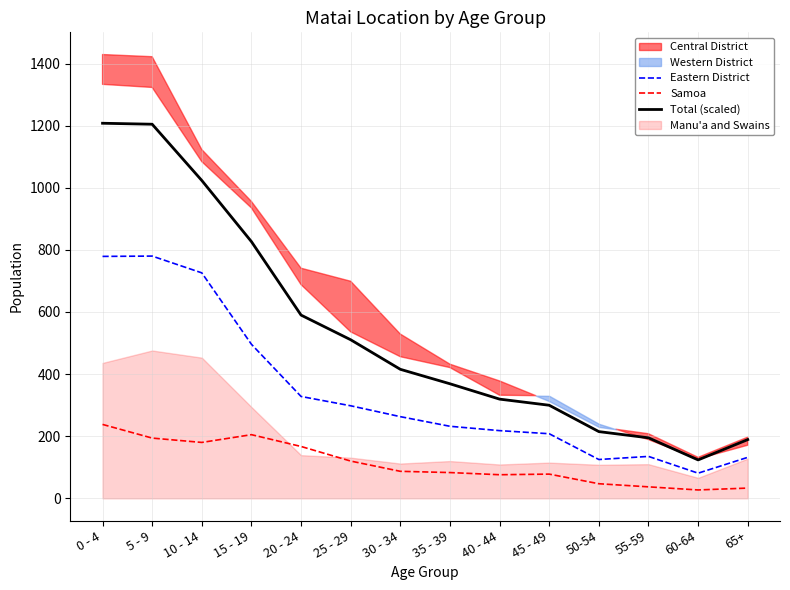

What is the total value across all series at 60-64?

231.7